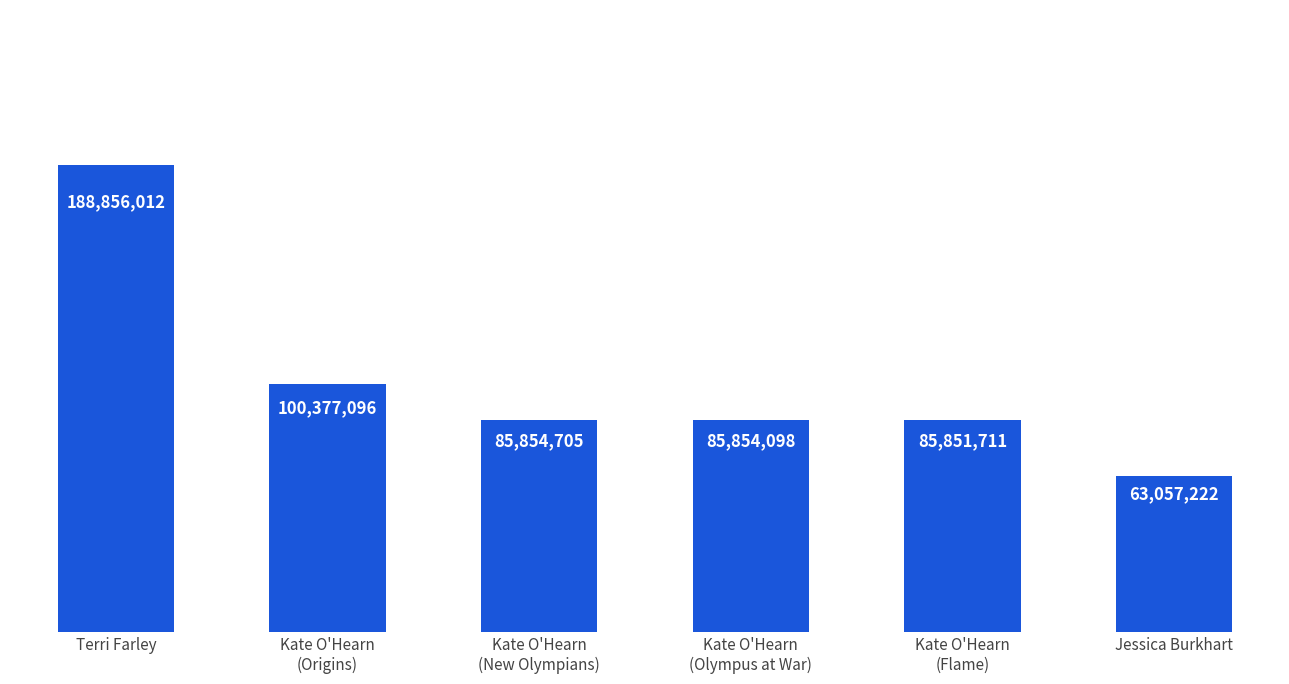

What is the label of the 3rd bar from the left?

Kate O'Hearn
(New Olympians)